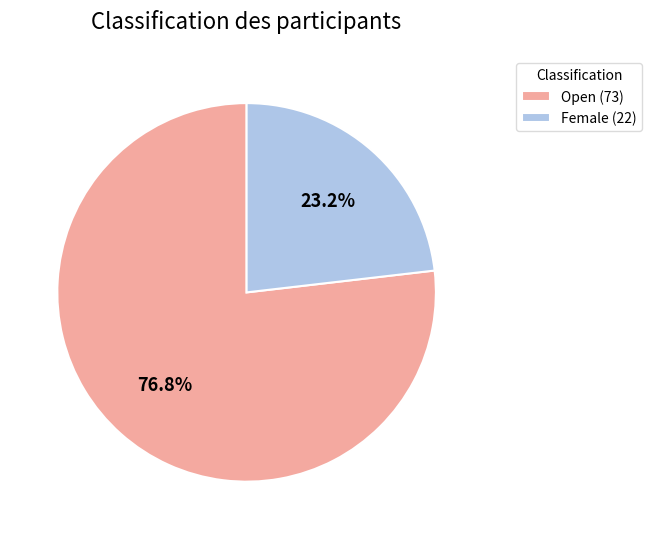

Does Female account for over 50% of the chart?

No